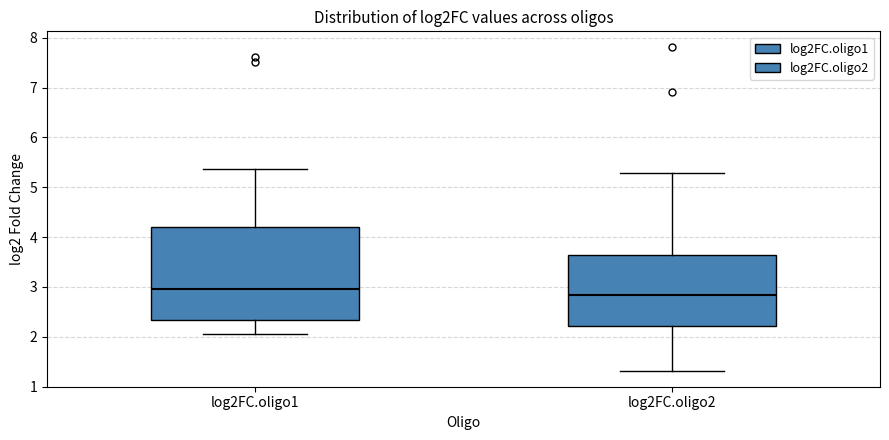

Reading left to right, transcribe this box plot: for each box, give where its median line is, the range the box spans, and where its two whiskers end, as read against the y-axis. The values are not printed on the chart, so give them approximately, as read against the axis.

log2FC.oligo1: median 3.0, box 2.3 to 4.2, whiskers 2.0 to 5.4
log2FC.oligo2: median 2.8, box 2.2 to 3.6, whiskers 1.3 to 5.3